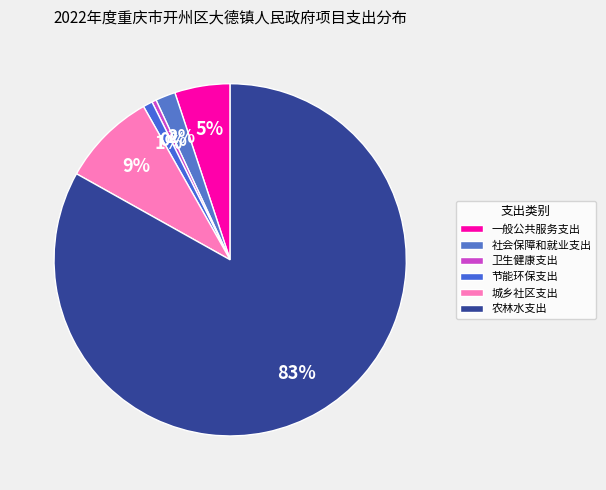

What is the change in value from 社会保障和就业支出 to 农林水支出?

+9372878.5